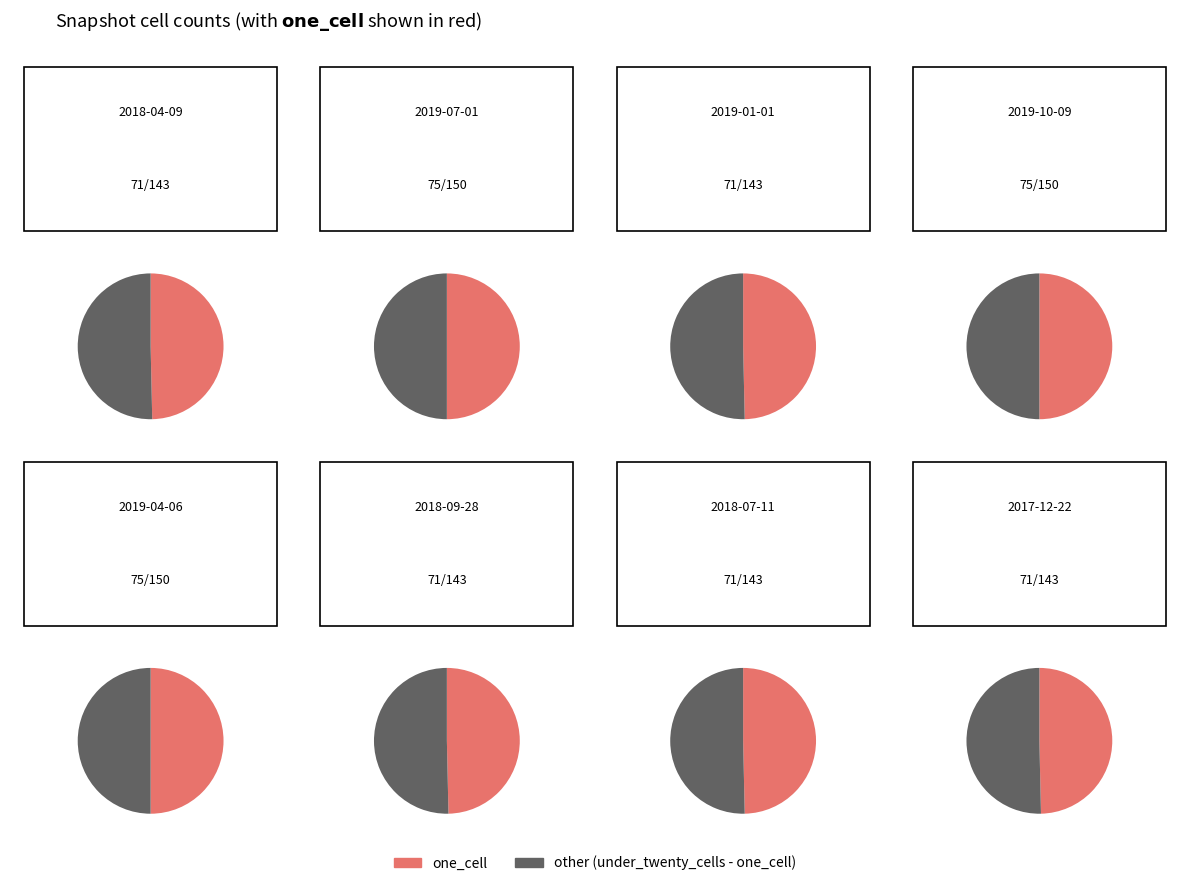

What percentage do 2019-10-09 and 2018-07-11 together represent?

25.2%